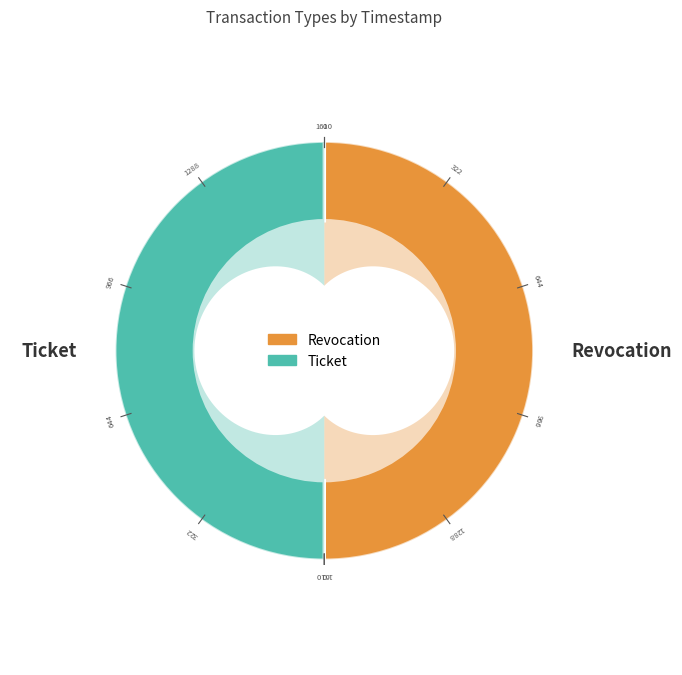

To the nearest percent, what portion does Revocation represent?

50%